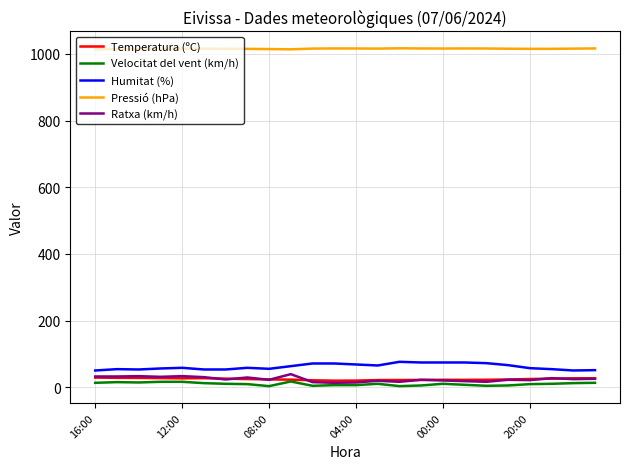

True or false: Temperatura (ºC) and Pressió (hPa) intersect in this chart.

False